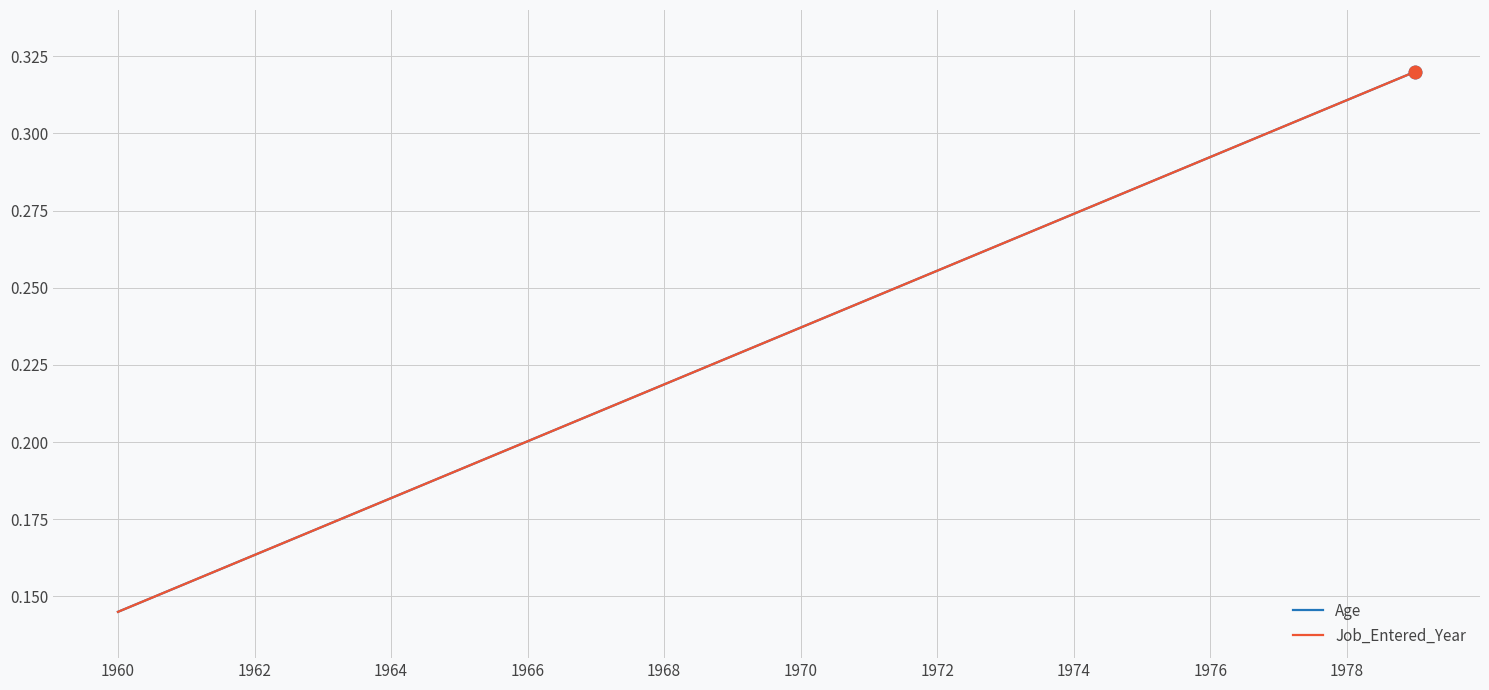

True or false: Job_Entered_Year and Age cross at least once.

False